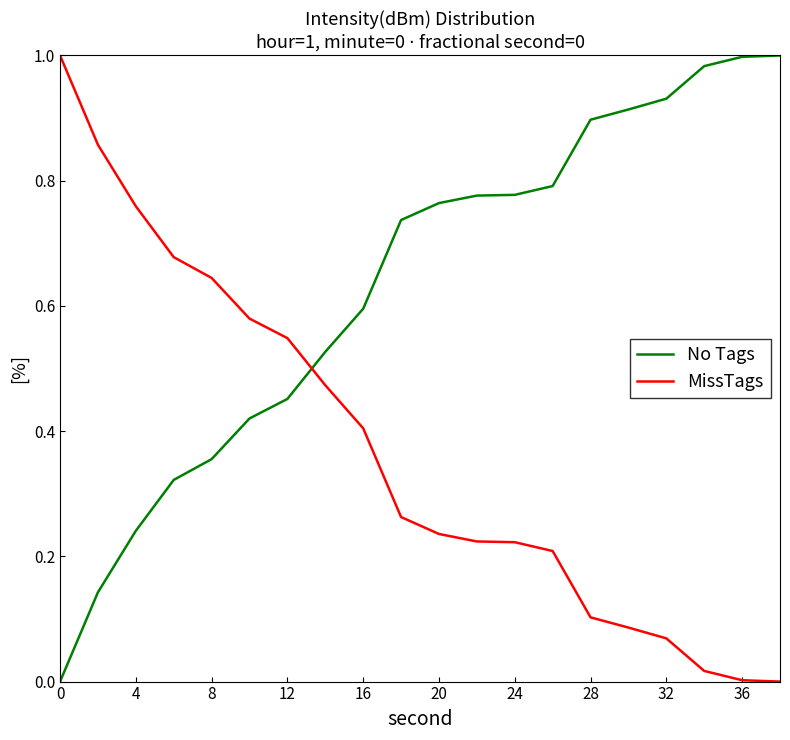

True or false: No Tags and MissTags cross at least once.

True